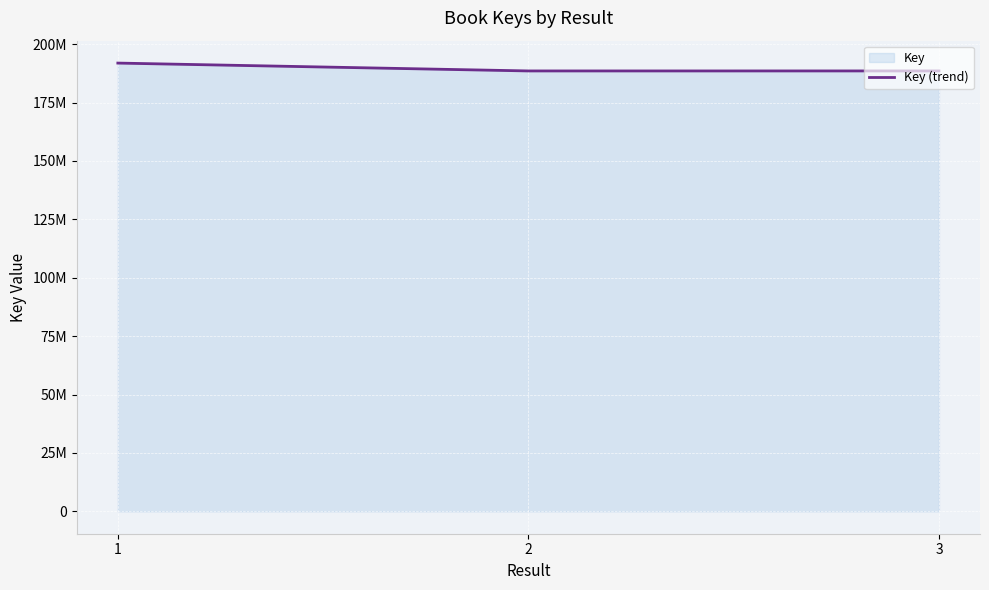

The value at 1 is 191923058. True or false?

True